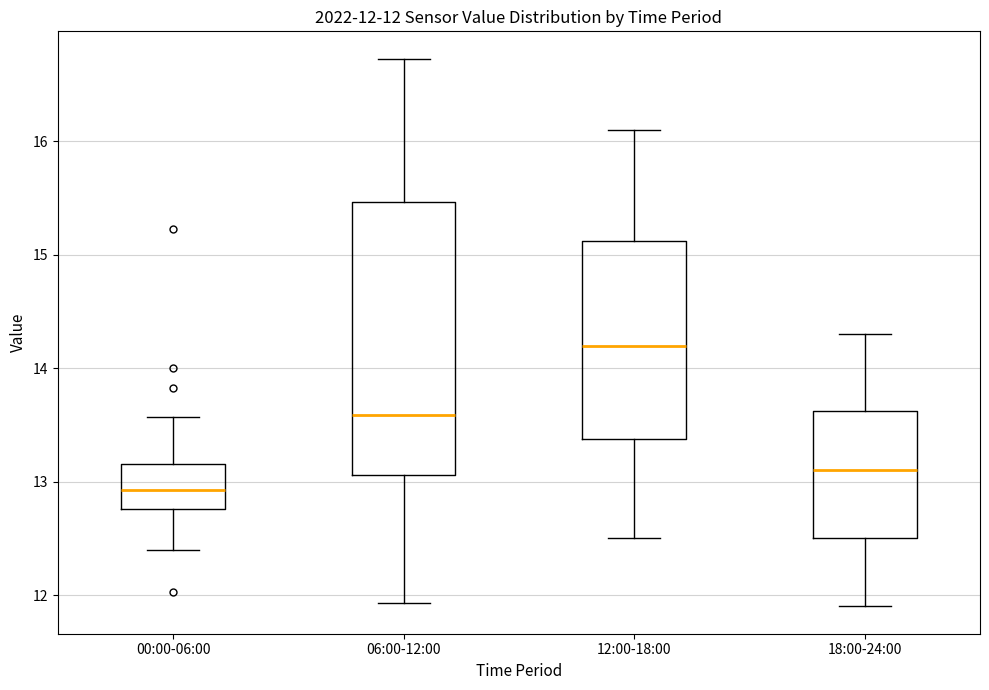

Which box's median line is the lowest?

00:00-06:00